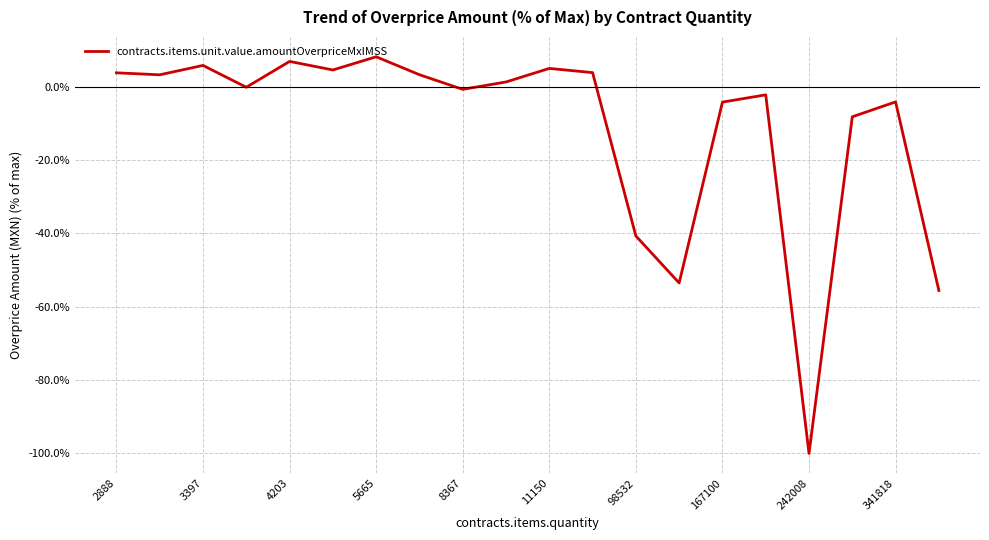

What is the average value?

-11.2